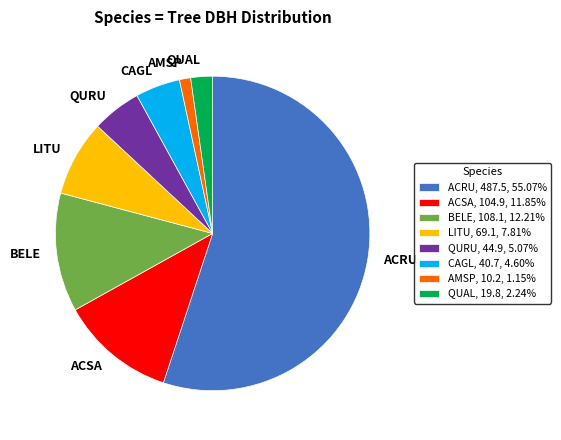

Is it true that BELE is 21% of the pie?

False